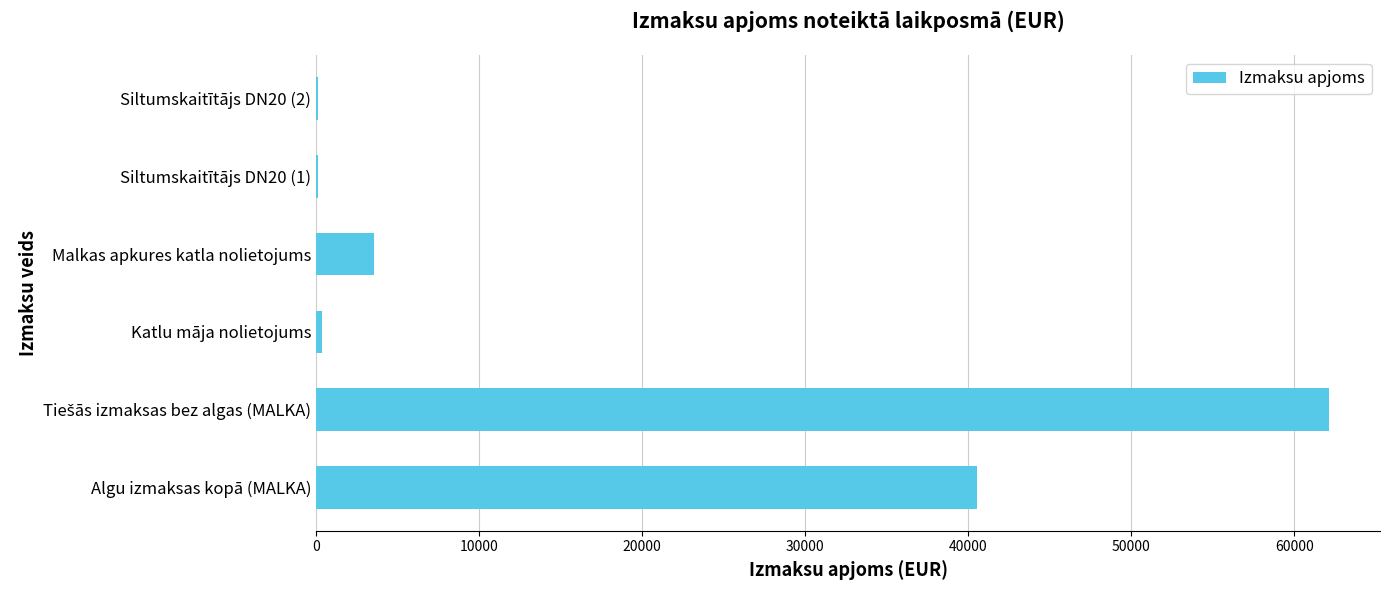

What value does the data have at Algu izmaksas kopā (MALKA)?

40529.8